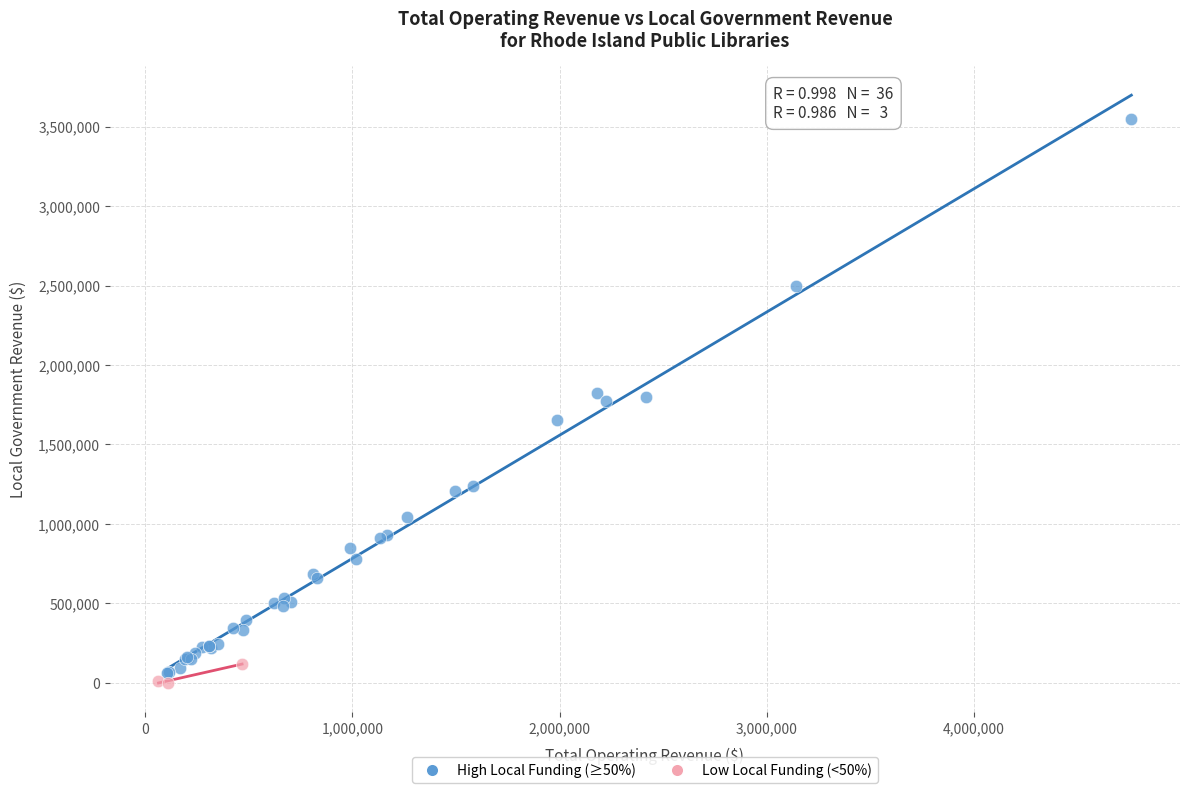

Which series has the largest Y range (max minus min)?

High Local Funding (≥50%)